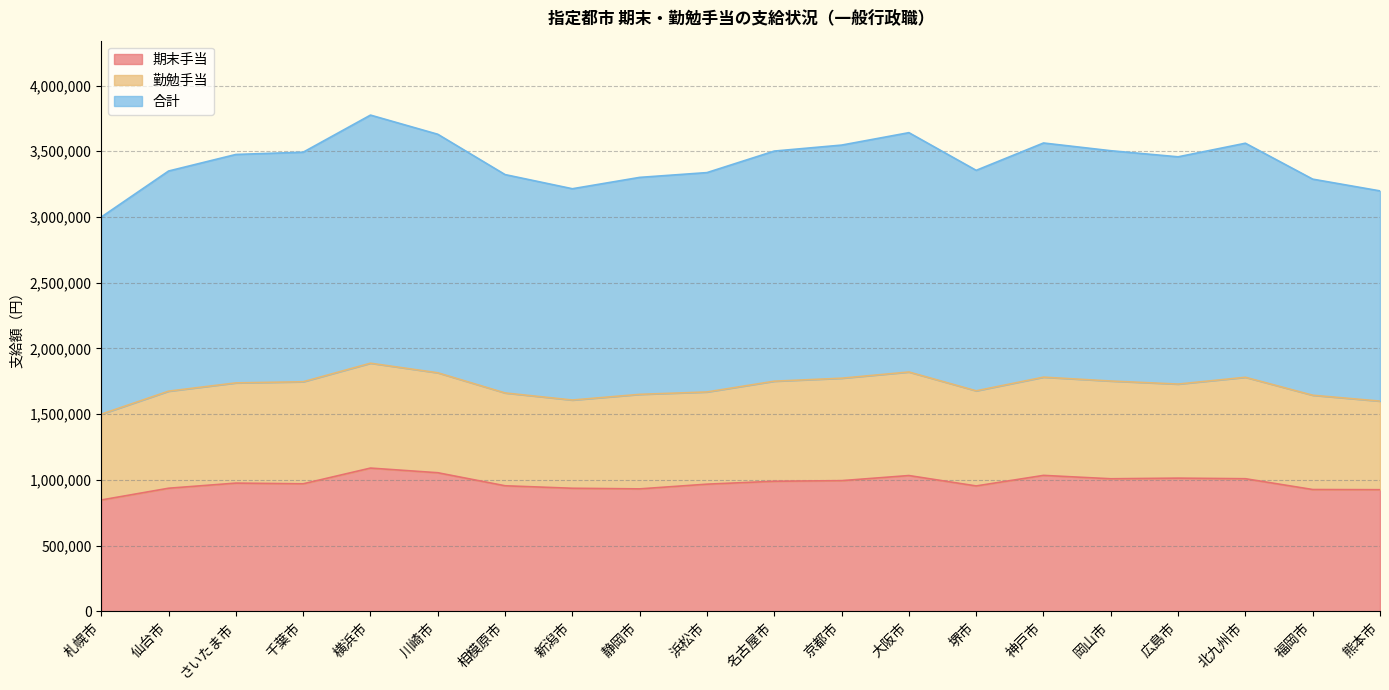

True or false: 合計 and 期末手当 intersect in this chart.

False